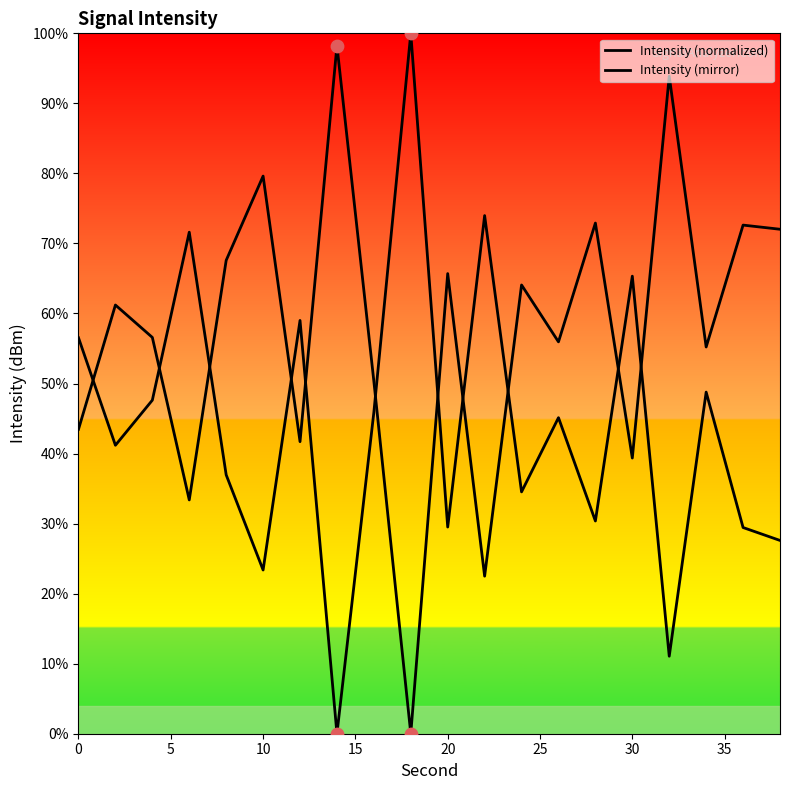

Which series has the widest spread of Y values?

Intensity (normalized)